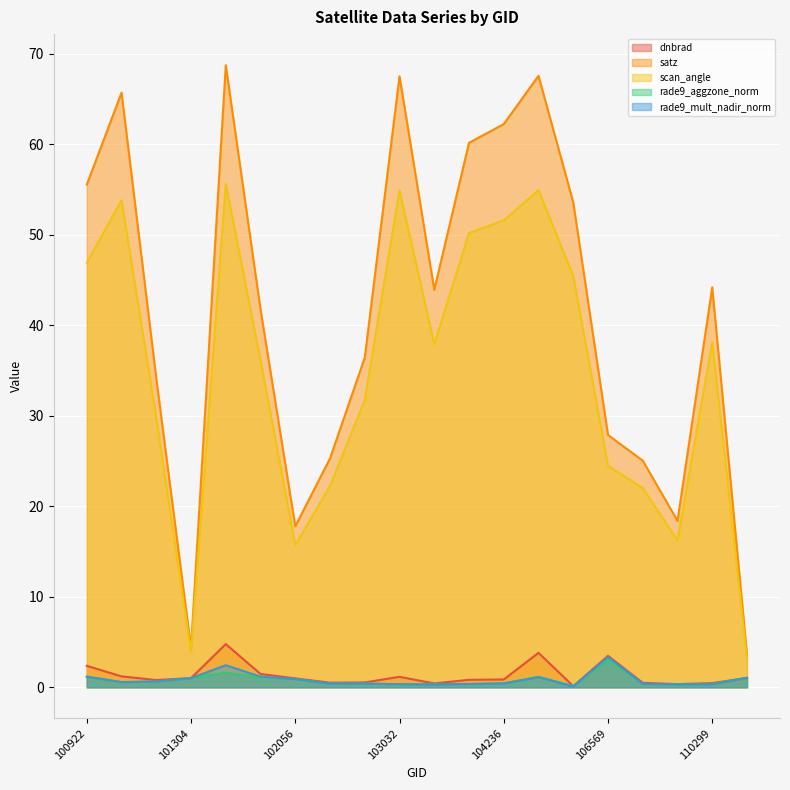

What is the average value of the dnbrad series?

1.3